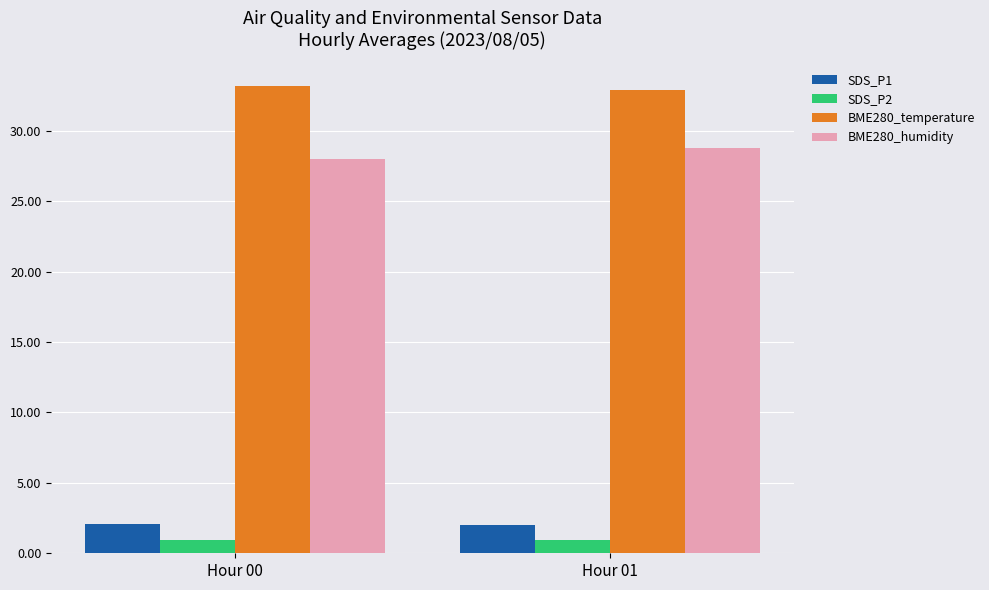

Which series has the largest total across all categories?

BME280_temperature